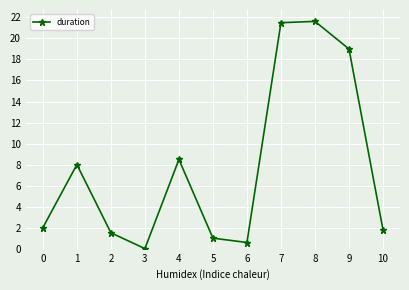

The value at 4 is 14.9. True or false?

False